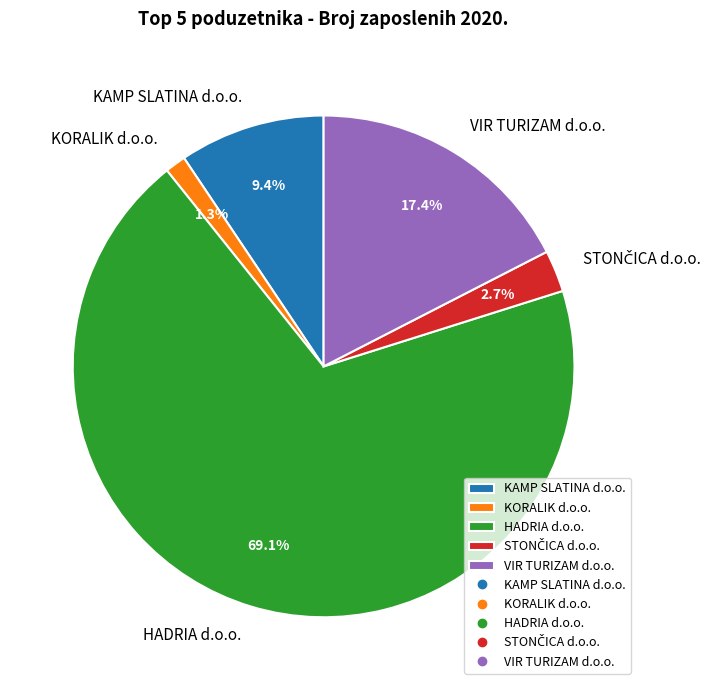

To the nearest percent, what portion does KORALIK d.o.o. represent?

1%